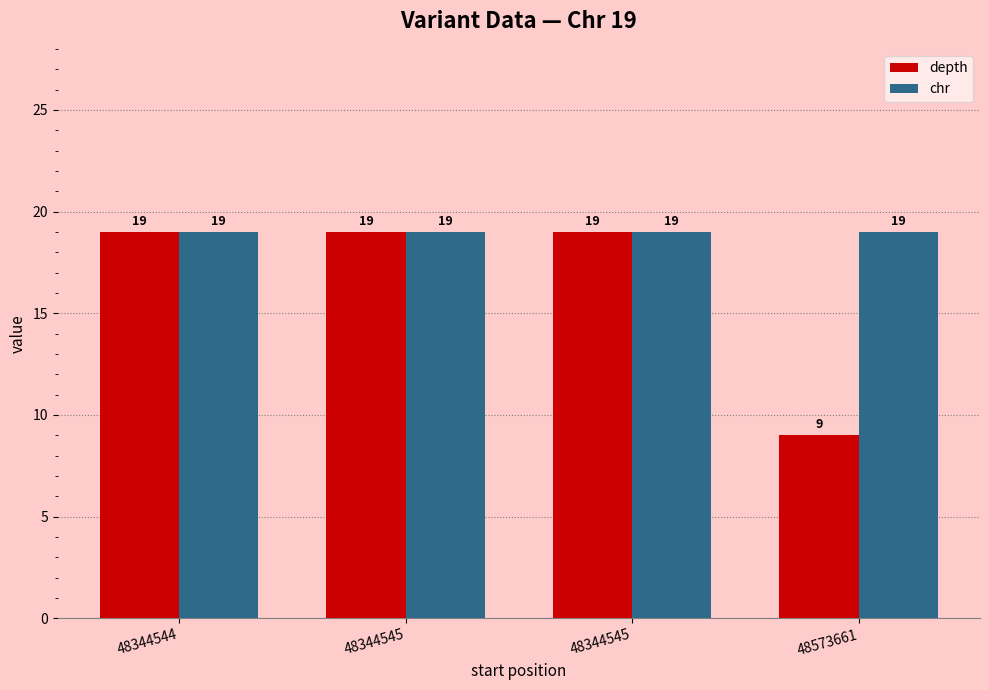

Count the number of data series in this chart.

2